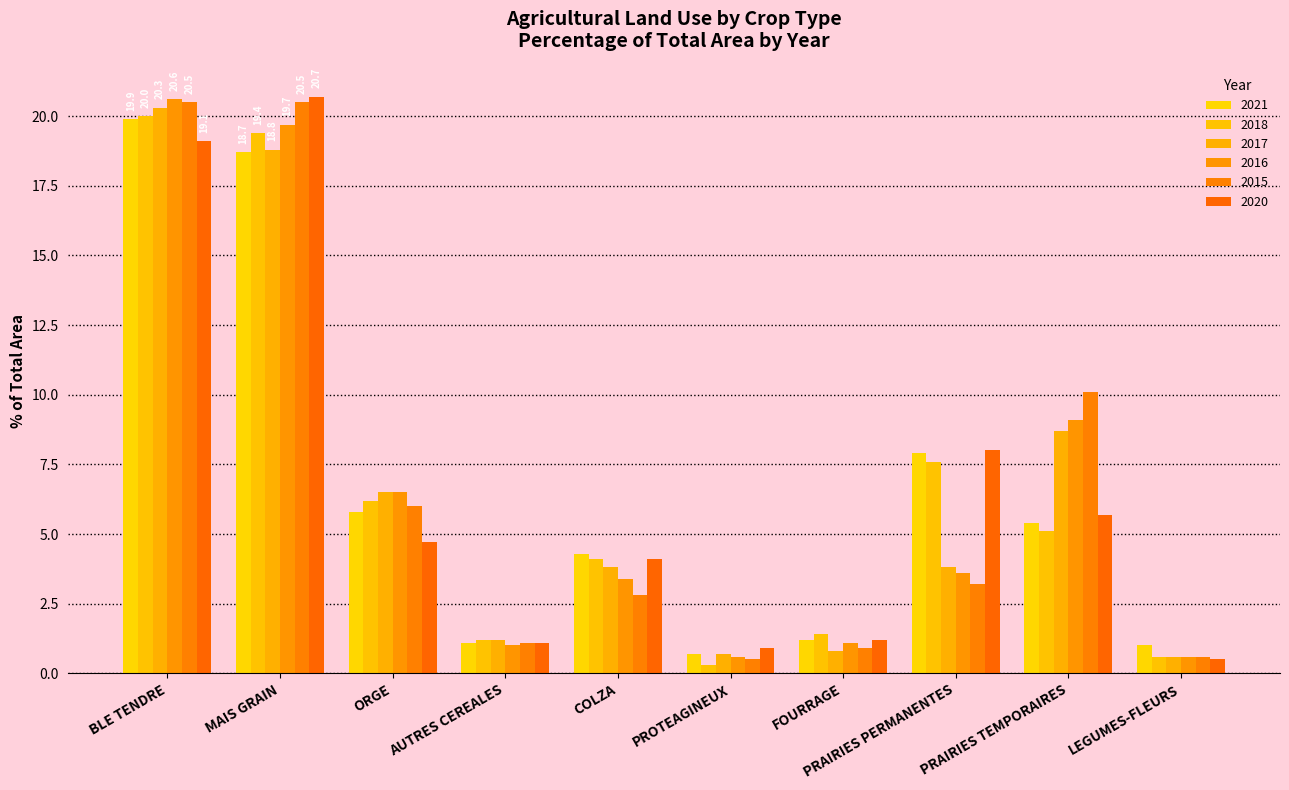

What is the total value across all series at FOURRAGE?

6.6